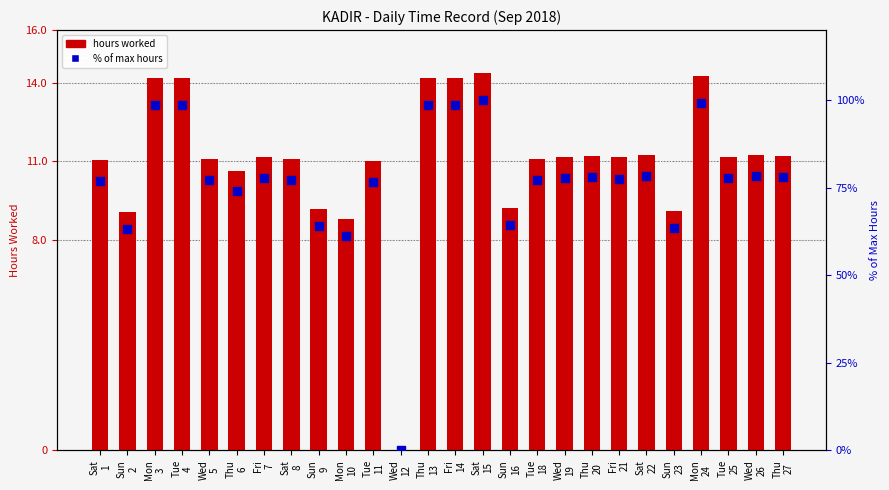

What are all the series names shown in the legend?

hours worked, % of max hours